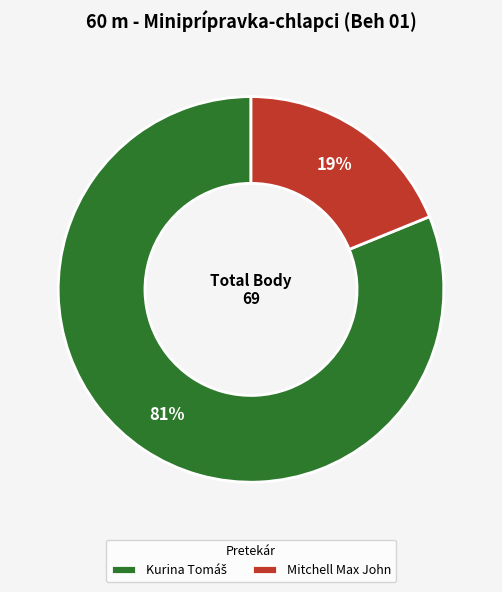

True or false: Mitchell Max John accounts for 13% of the total.

False